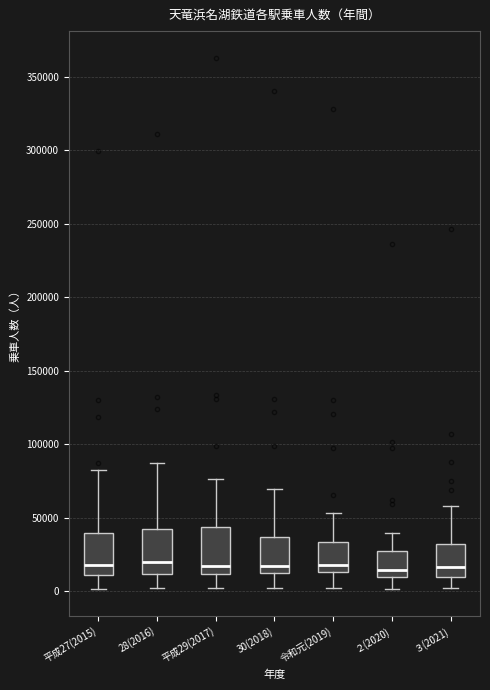

Reading left to right, read every box against the y-axis: the position of its median line, the range the box covers, and the ends of its whiskers. The values are not printed on the chart, so give them approximately, as read against the axis.

平成27(2015): median 20000, box 10000 to 40000, whiskers 0 to 80000
28(2016): median 20000, box 10000 to 40000, whiskers 0 to 85000
平成29(2017): median 15000, box 10000 to 45000, whiskers 5000 to 75000
30(2018): median 15000 (just above the box's lower edge), box 15000 to 35000, whiskers 0 to 70000
令和元(2019): median 20000, box 15000 to 35000, whiskers 0 to 55000
２(2020): median 15000, box 10000 to 25000, whiskers 0 to 40000
３(2021): median 15000, box 10000 to 30000, whiskers 0 to 60000